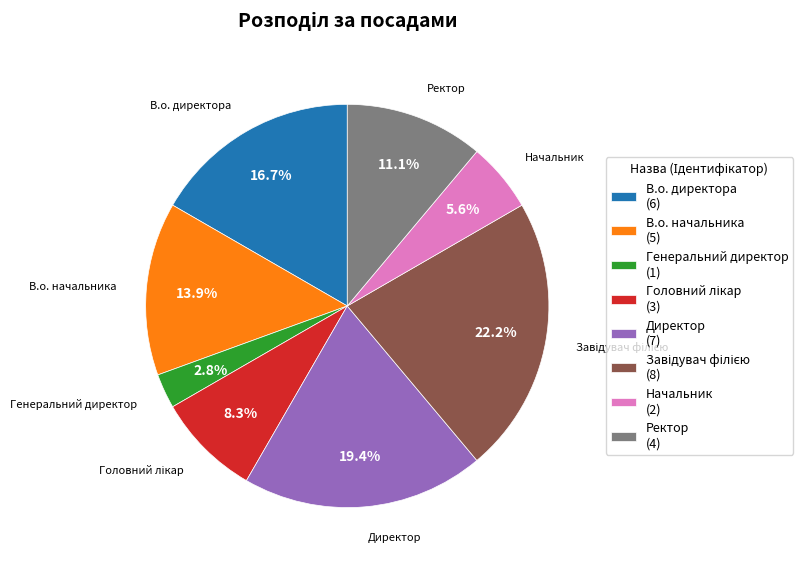

Approximately how many times larger is the value at Ректор compared to Генеральний директор?

4.0